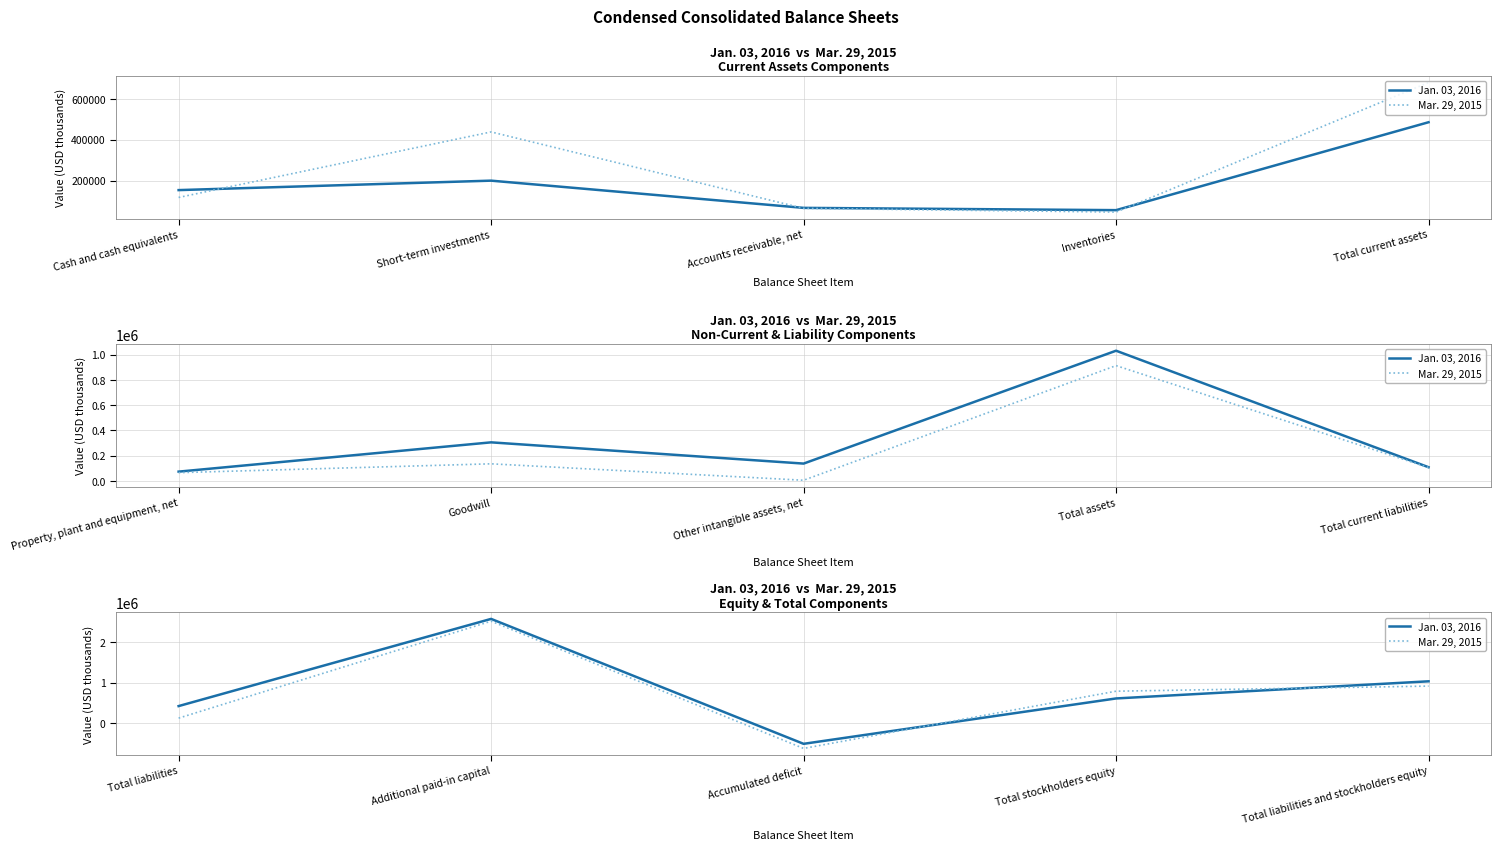

What is the lowest value of the Mar. 29, 2015 series?

-620035